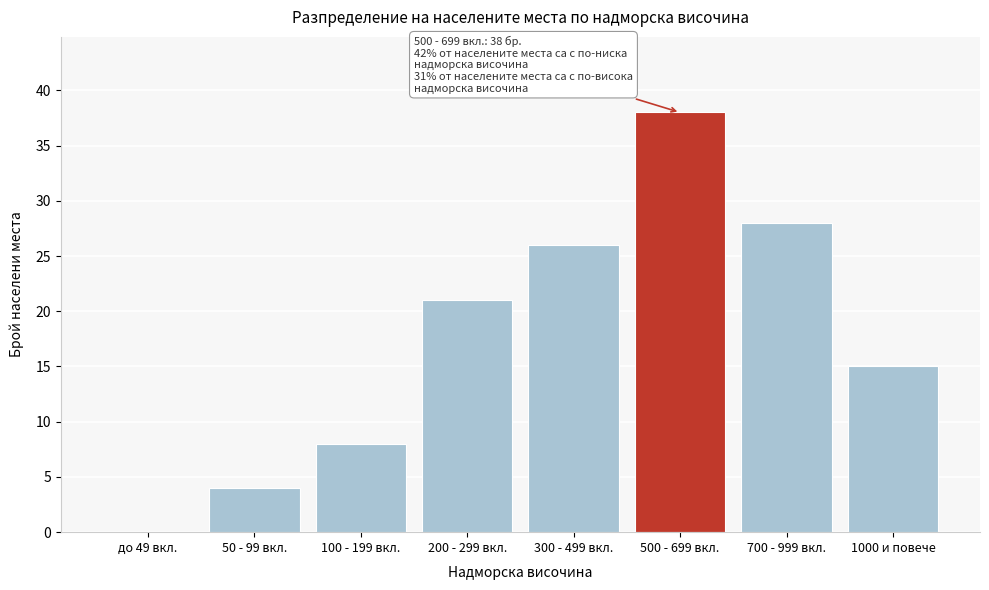

Reading left to right, list all the values displayed in this chart.

до 49 вкл.=0	50 - 99 вкл.=4	100 - 199 вкл.=8	200 - 299 вкл.=21	300 - 499 вкл.=26	500 - 699 вкл.=38	700 - 999 вкл.=28	1000 и повече=15